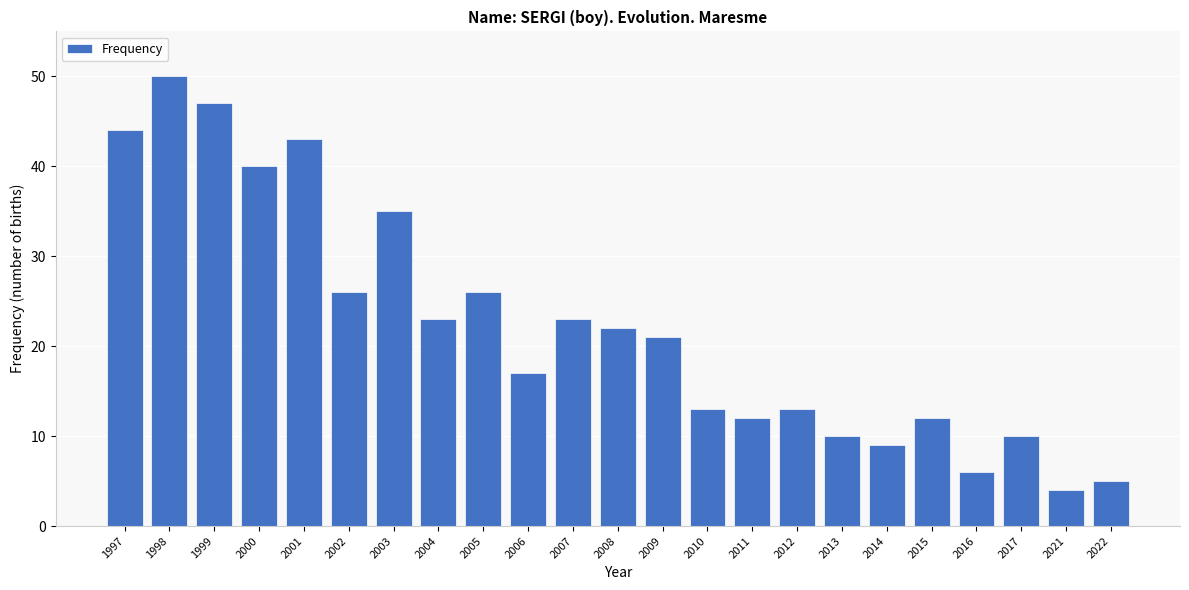

Reading right to left, extract all data points from this chart.

5	4	10	6	12	9	10	13	12	13	21	22	23	17	26	23	35	26	43	40	47	50	44